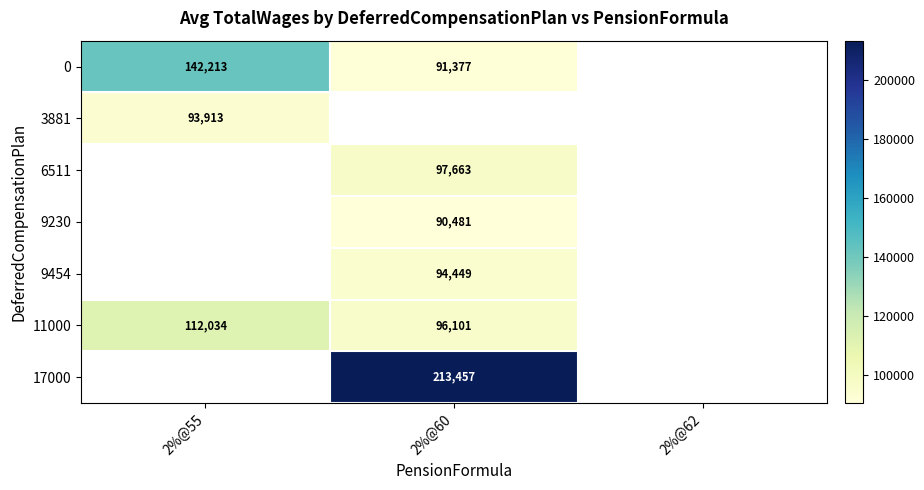

What is the maximum value shown in the chart?

213457.0